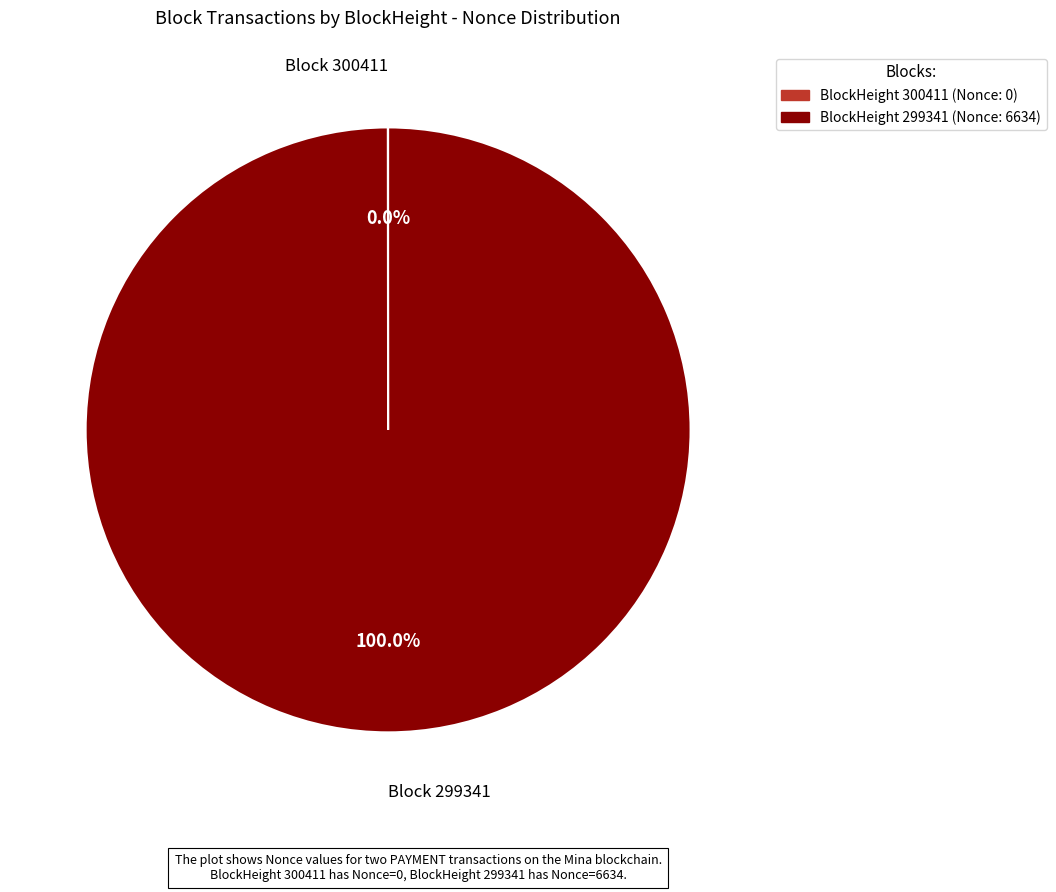

Is there any slice that represents more than half of the pie?

Yes